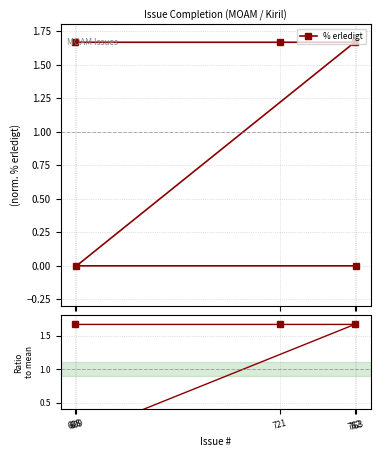

What is the label of the 2nd point from the right?

721